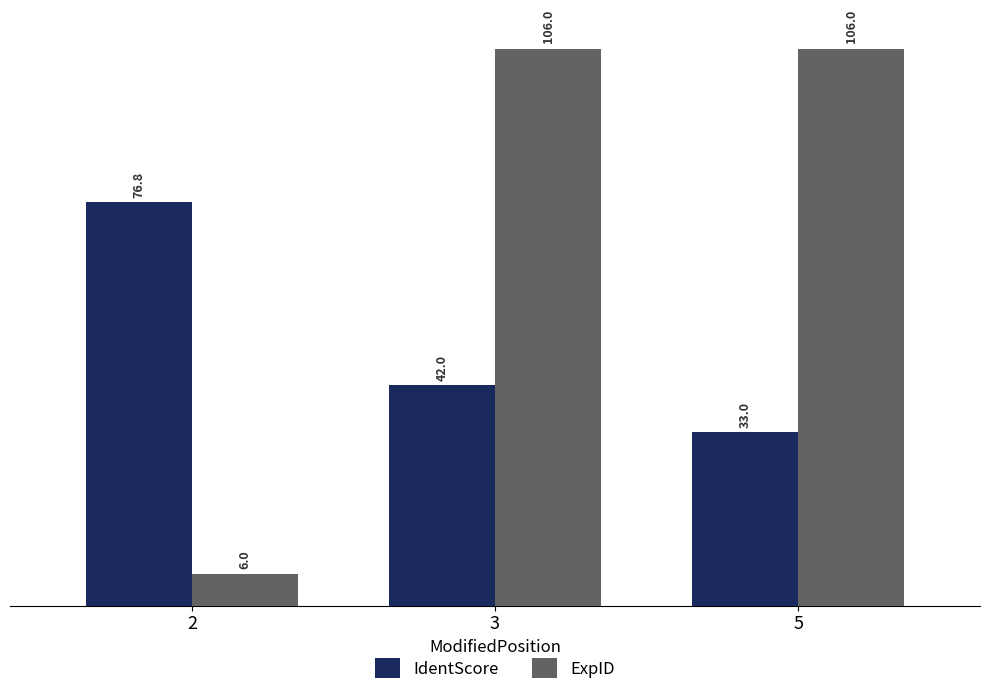

True or false: IdentScore has a value of 54.7 at 3.

False